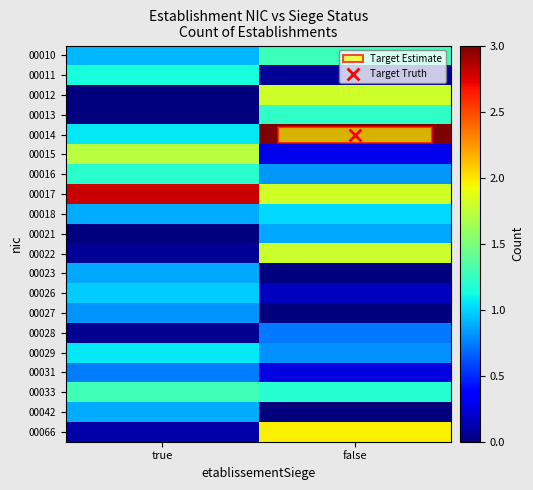

At false, list the series in order from largest to smallest.

00014, 00066, 00017, 00012, 00022, 00010, 00013, 00033, 00018, 00021, 00016, 00029, 00028, 00015, 00031, 00026, 00011, 00027, 00023, 00042